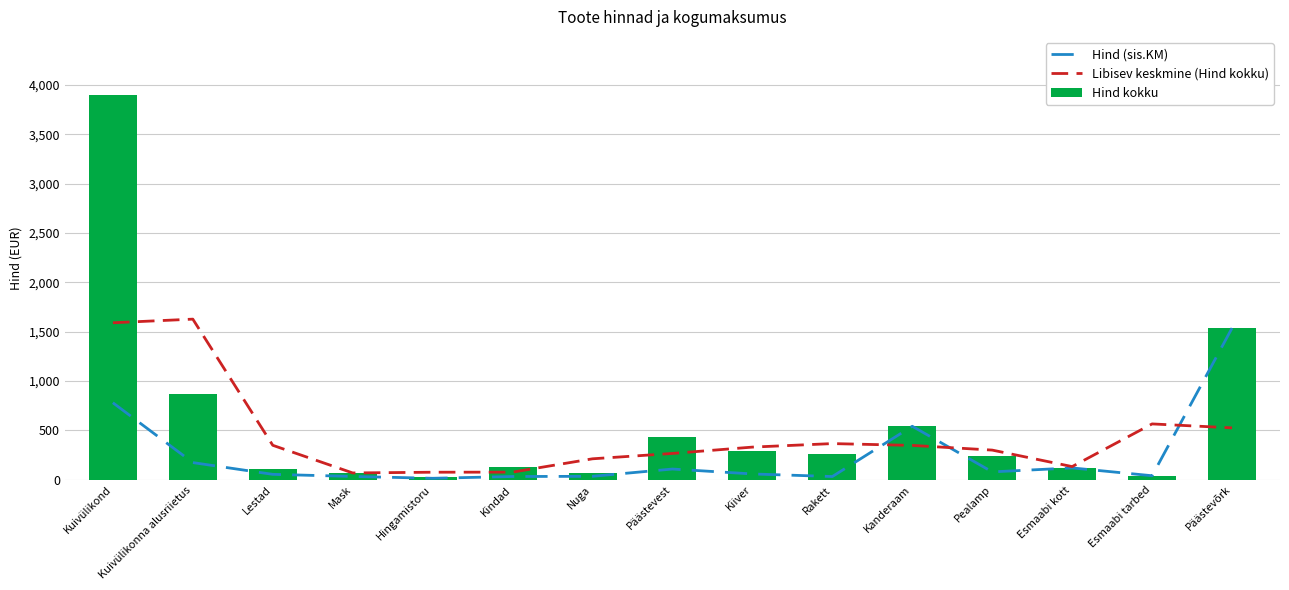

What is the total value across all series at Kindad?

242.3